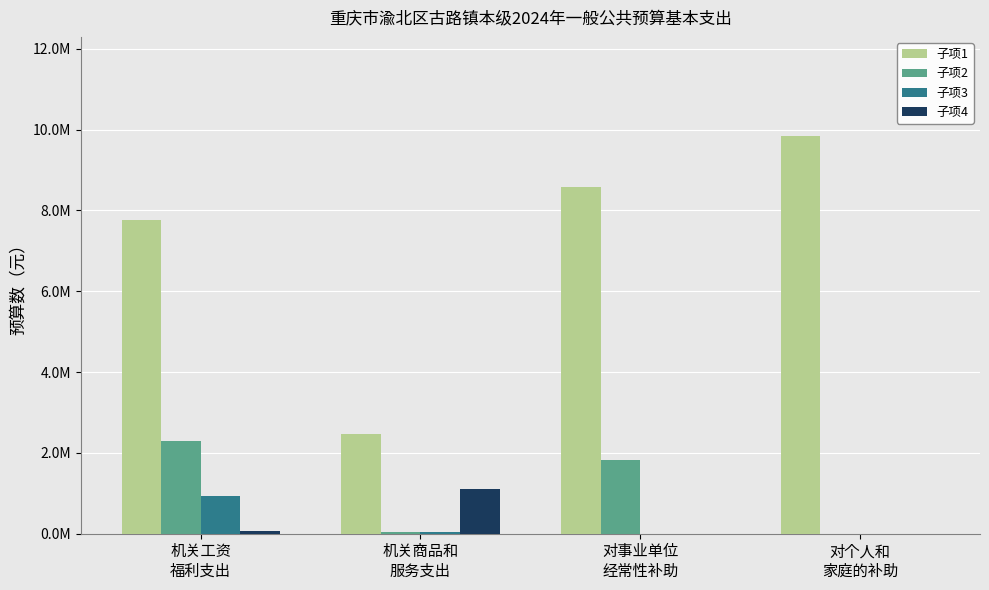

At 机关工资
福利支出, list the series in order from largest to smallest.

子项1, 子项2, 子项3, 子项4